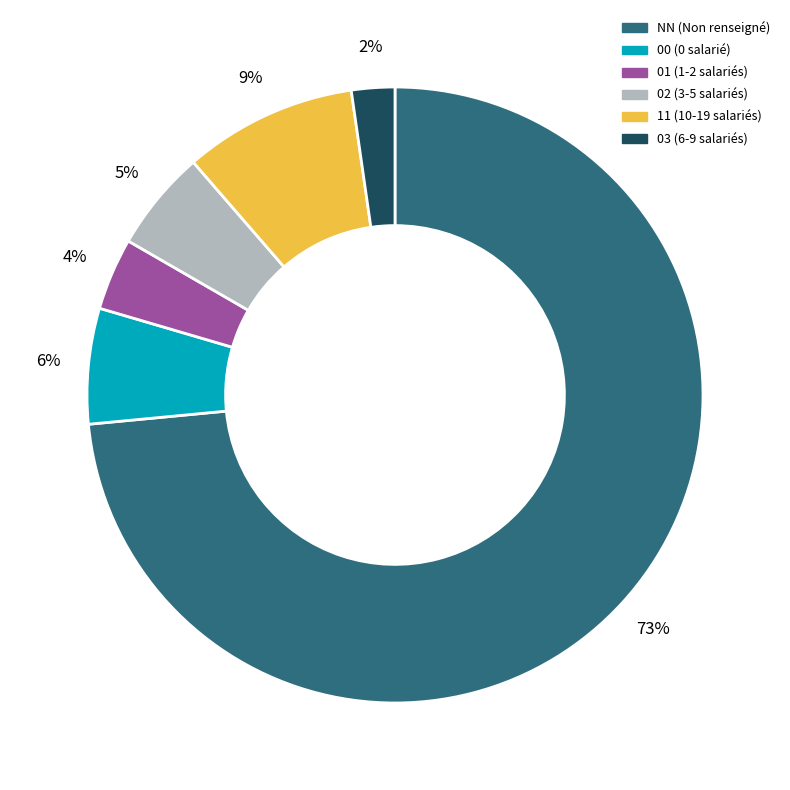

Rank the categories by value from highest to lowest.

NN, 11, 00, 02, 01, 03